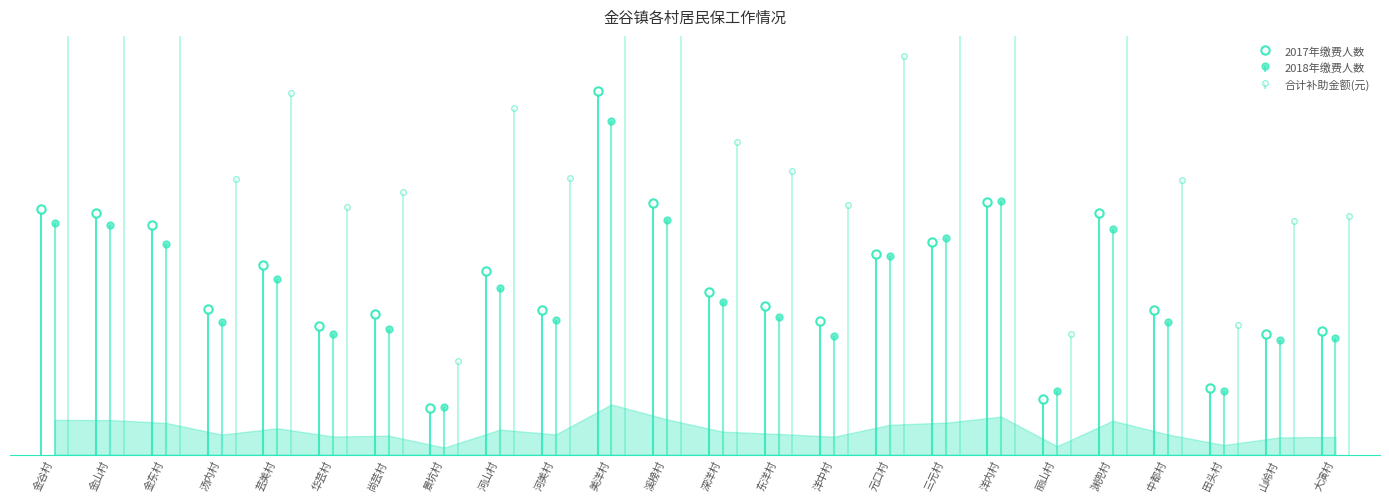

Does the chart display data point markers on the line(s)?

Yes